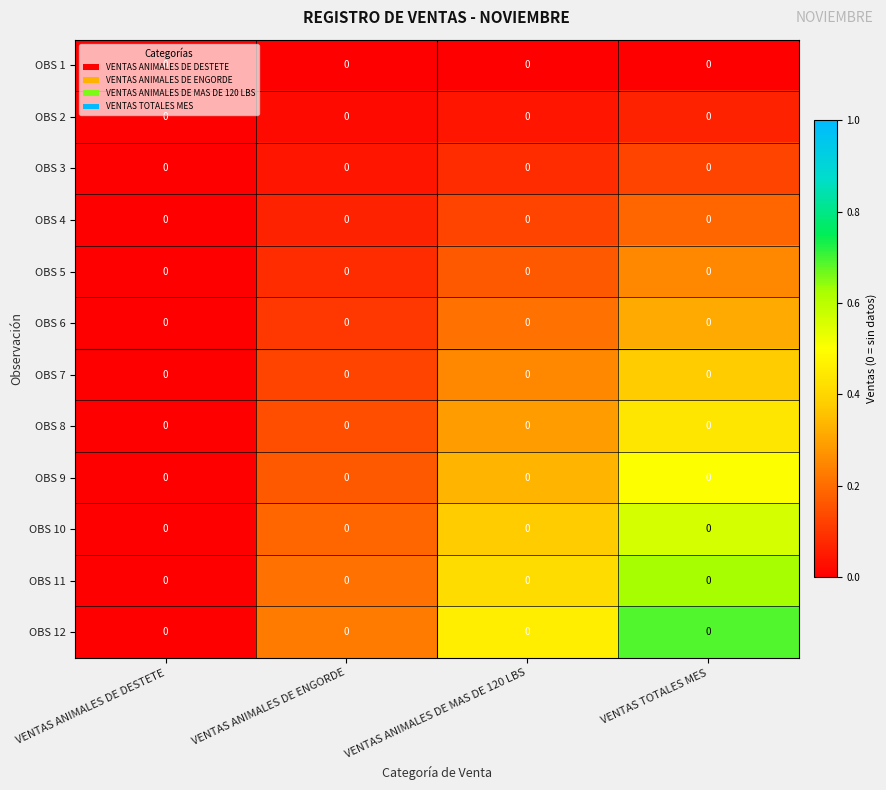

Count the OBS 3 values in the range 0 to 1.

4